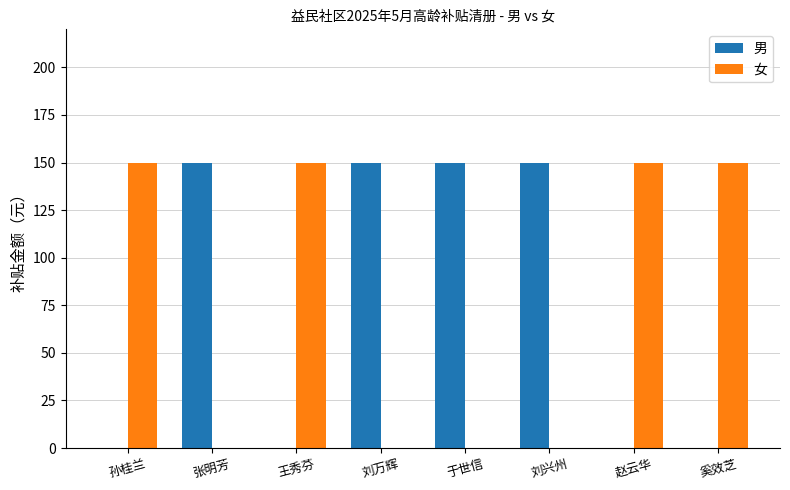

What is the sum of all 女 values?

600